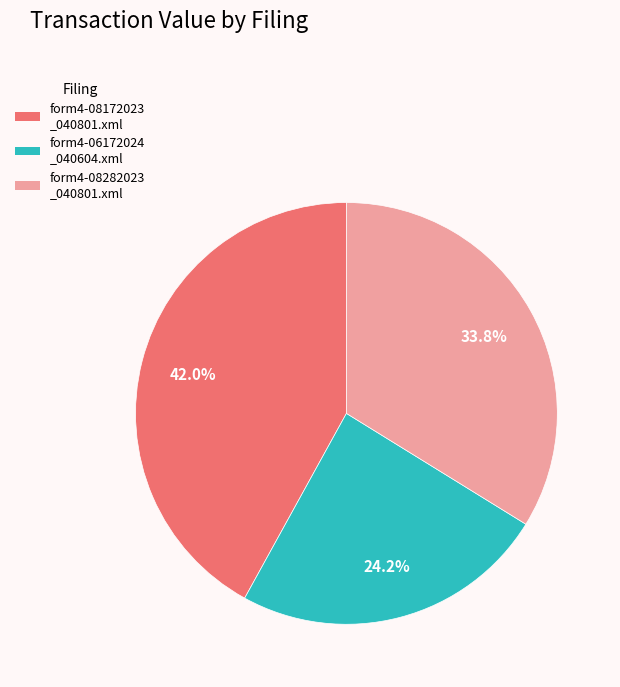

Is there a majority slice in this chart?

No